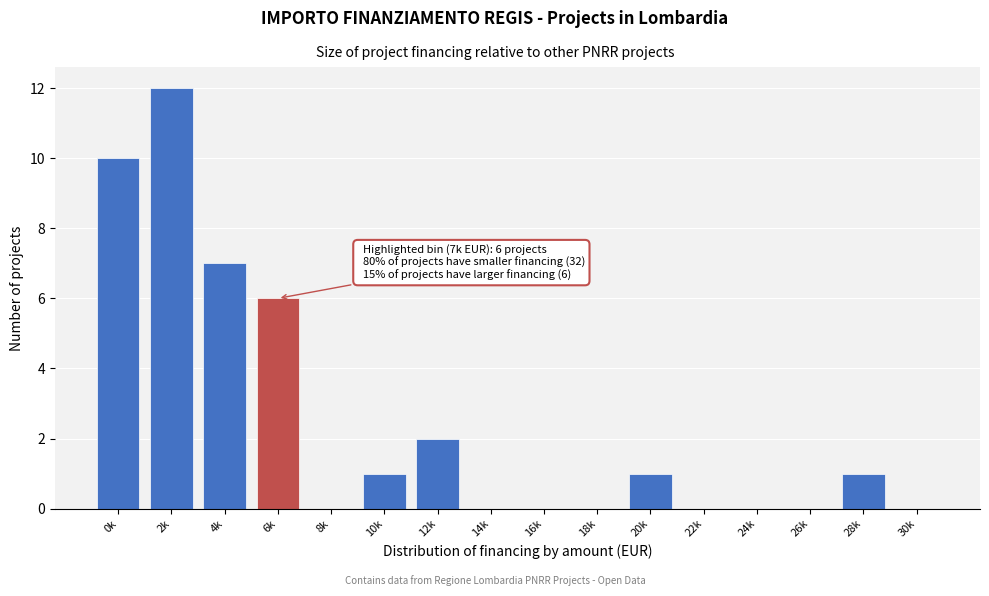

Reading left to right, list all the values displayed in this chart.

0k=10	2k=12	4k=7	6k=6	8k=0	10k=1	12k=2	14k=0	16k=0	18k=0	20k=1	22k=0	24k=0	26k=0	28k=1	30k=0